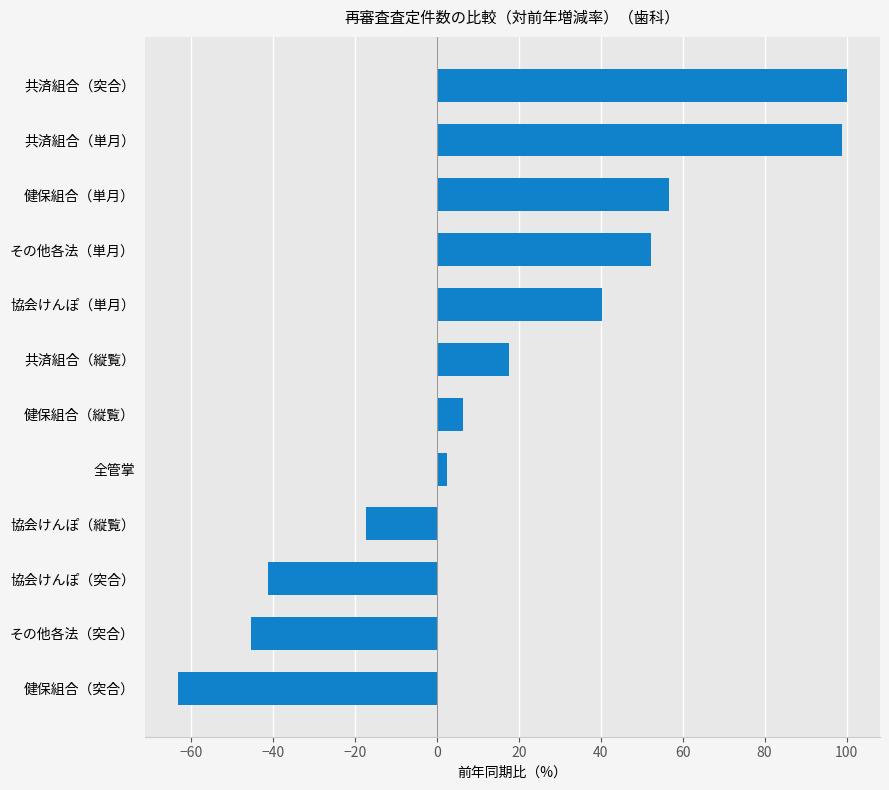

What is the greatest value displayed?

100.0